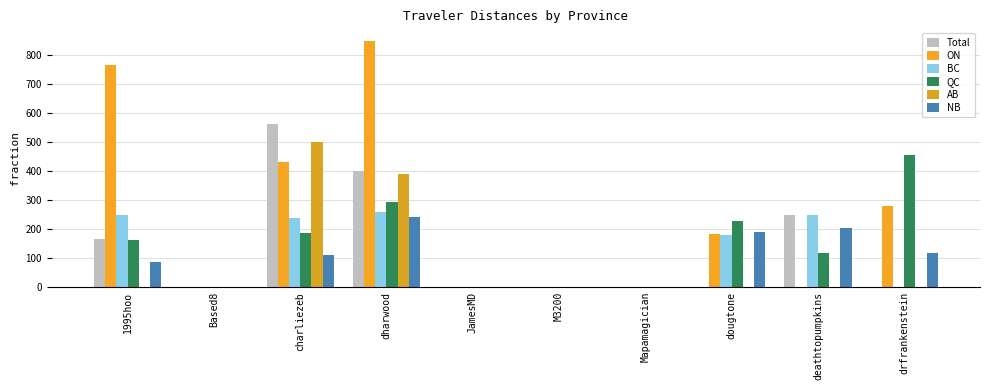

The ON series shows 279.3 at drfrankenstein. True or false?

True